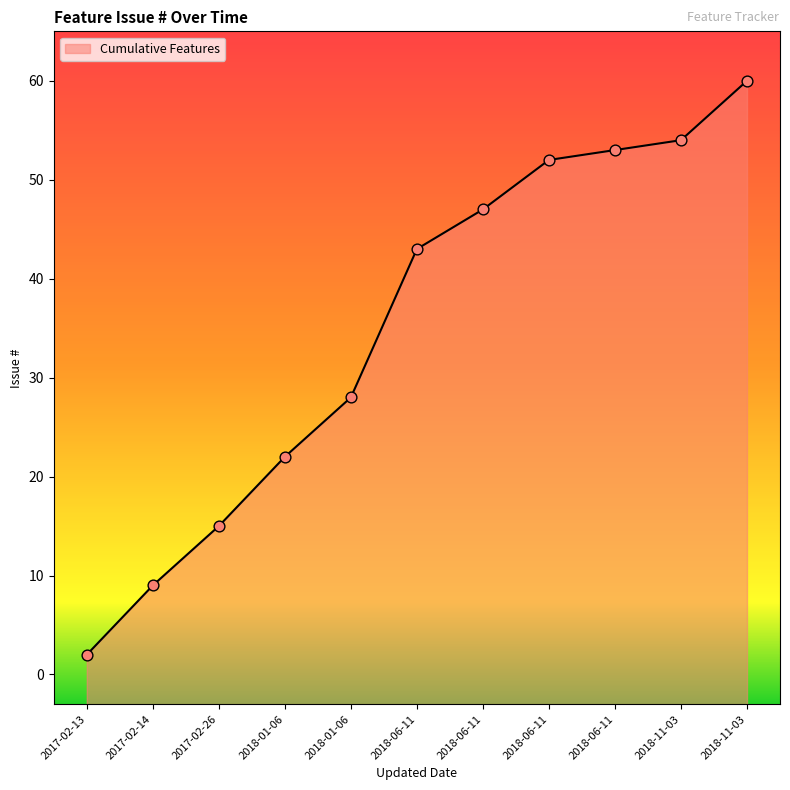

Approximately how many times larger is the value at 2018-06-11 compared to 2017-02-26?

3.1